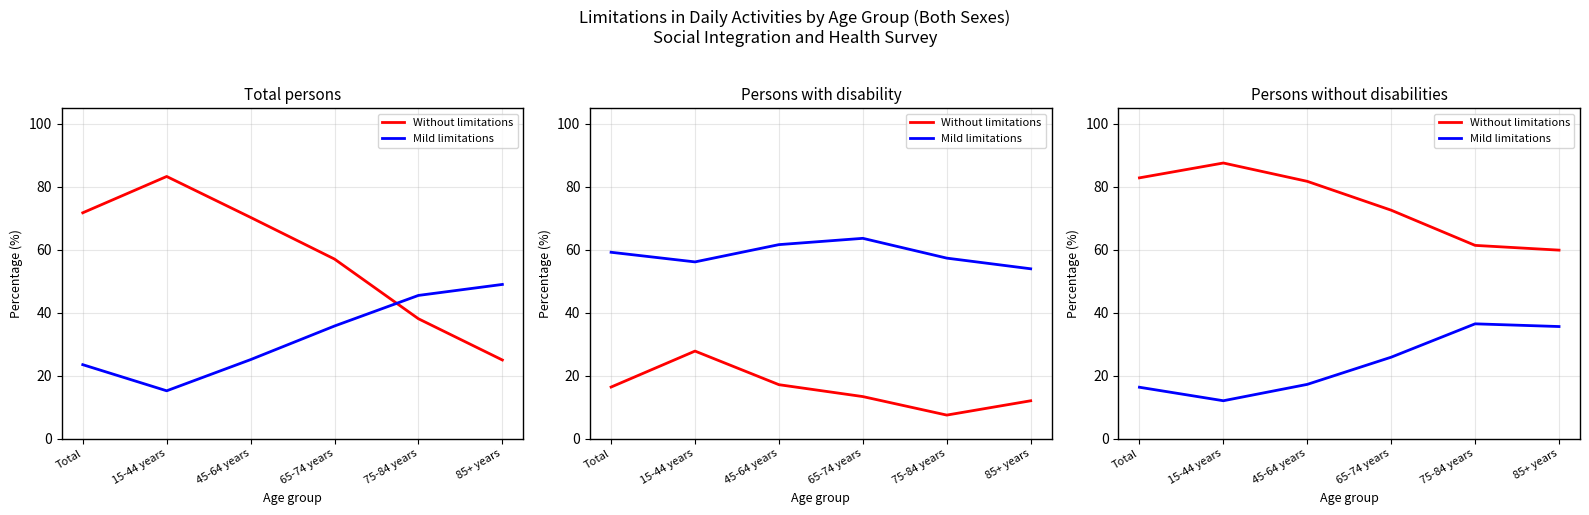

Which series has the largest total across all categories?

Without limitations